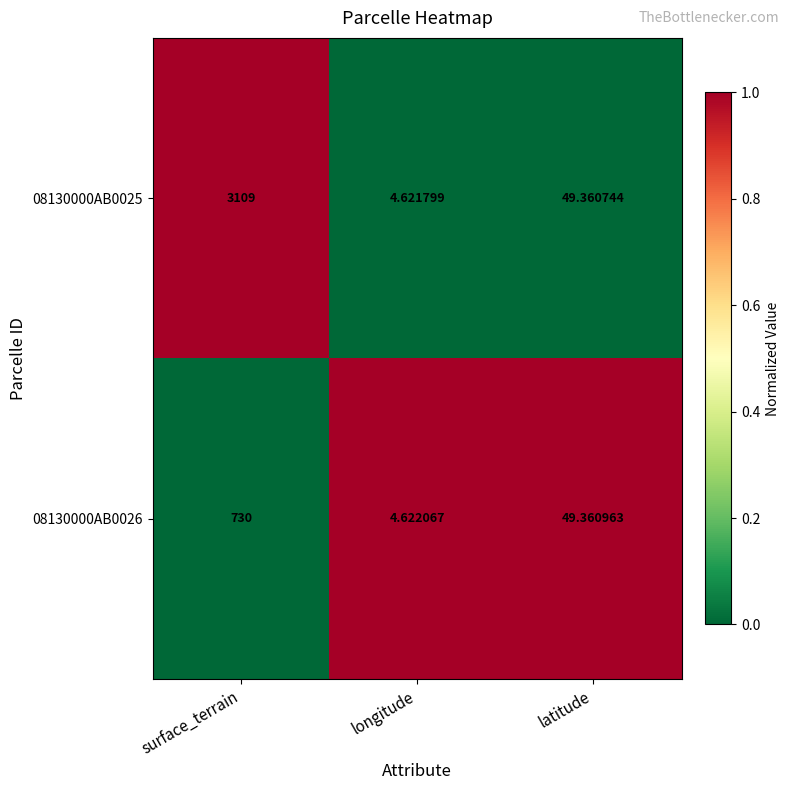

At which category is the sum across all series the highest?

surface_terrain